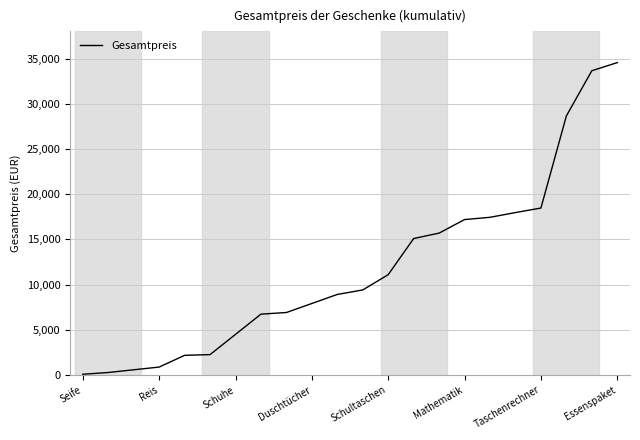

What is the difference between the maximum and minimum values?

34500